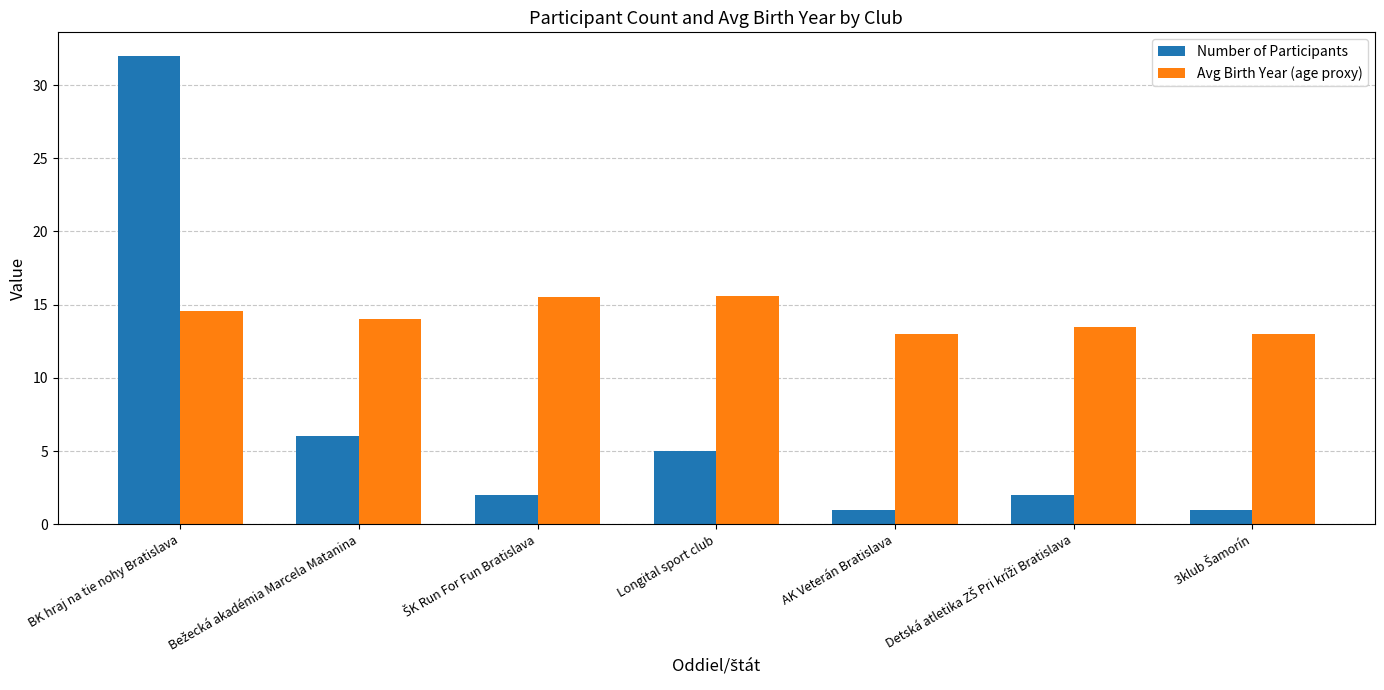

How many values in the Avg Birth Year (age proxy) series are below 14?

3